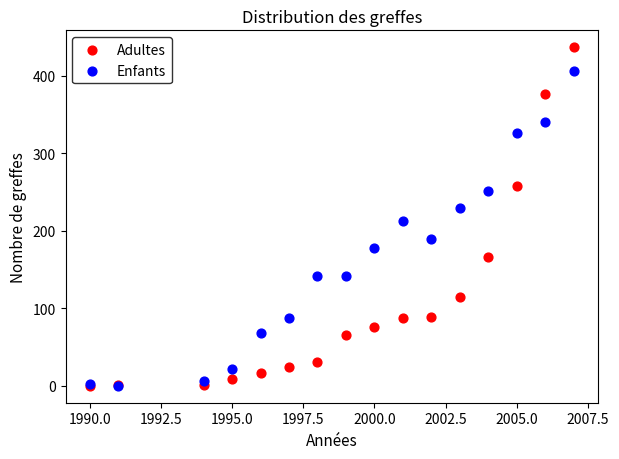

In the Adultes series, what Y value is closest to 218?

258